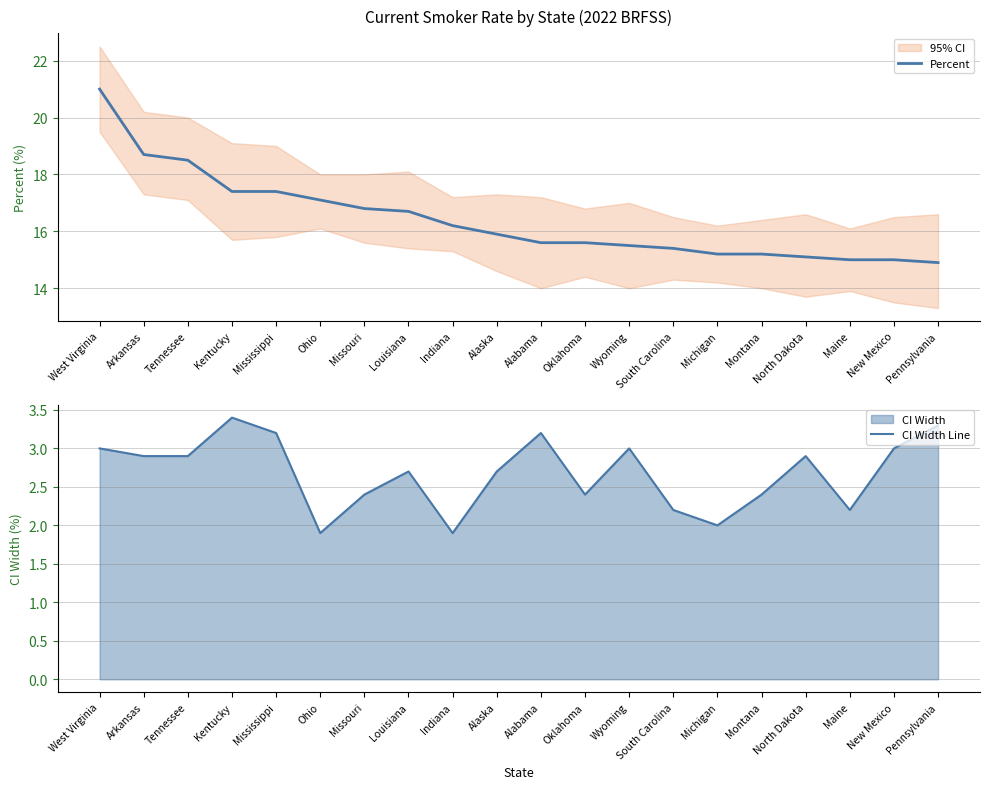

What is the difference between the maximum and second lowest values in the Percent series?

6.0